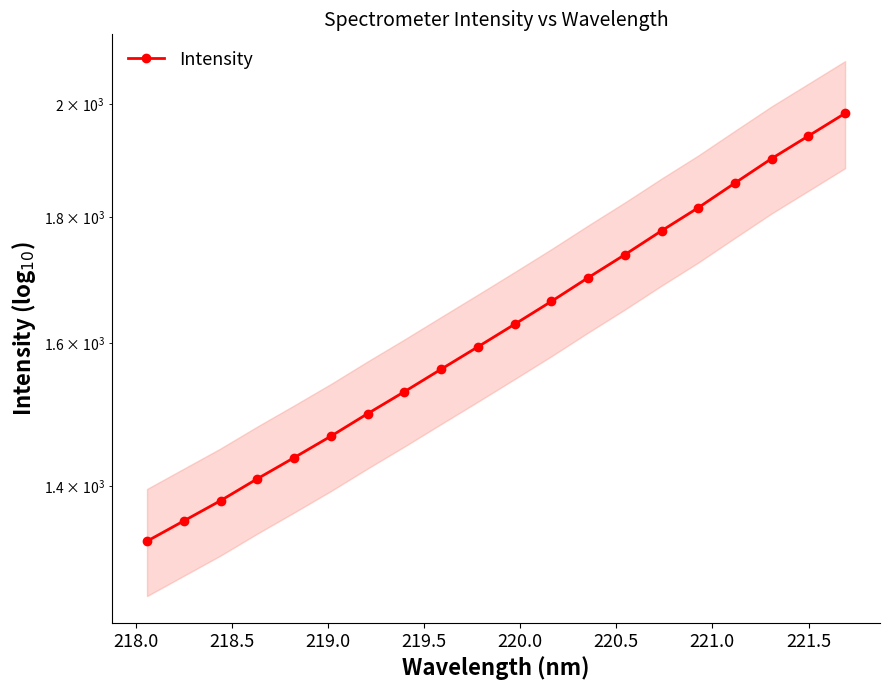

True or false: there are more than 0 points higher than both neighbors.

False